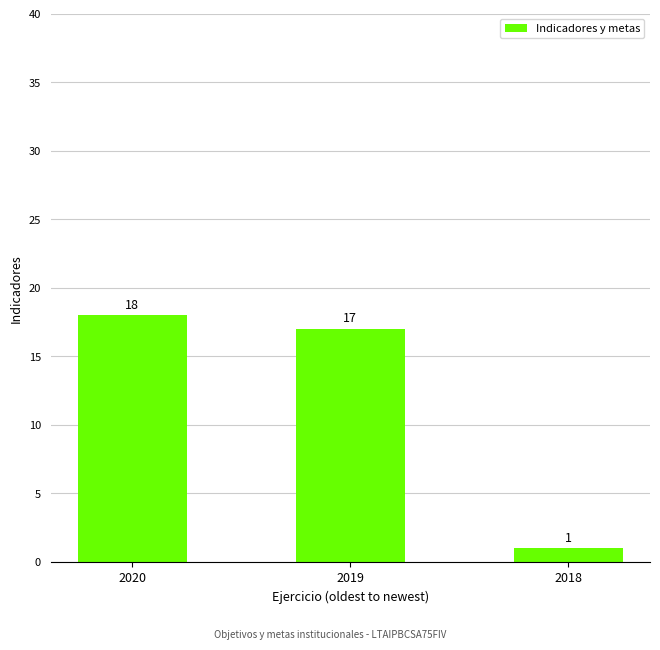

Are the bars grouped side by side (vs. stacked)?

No